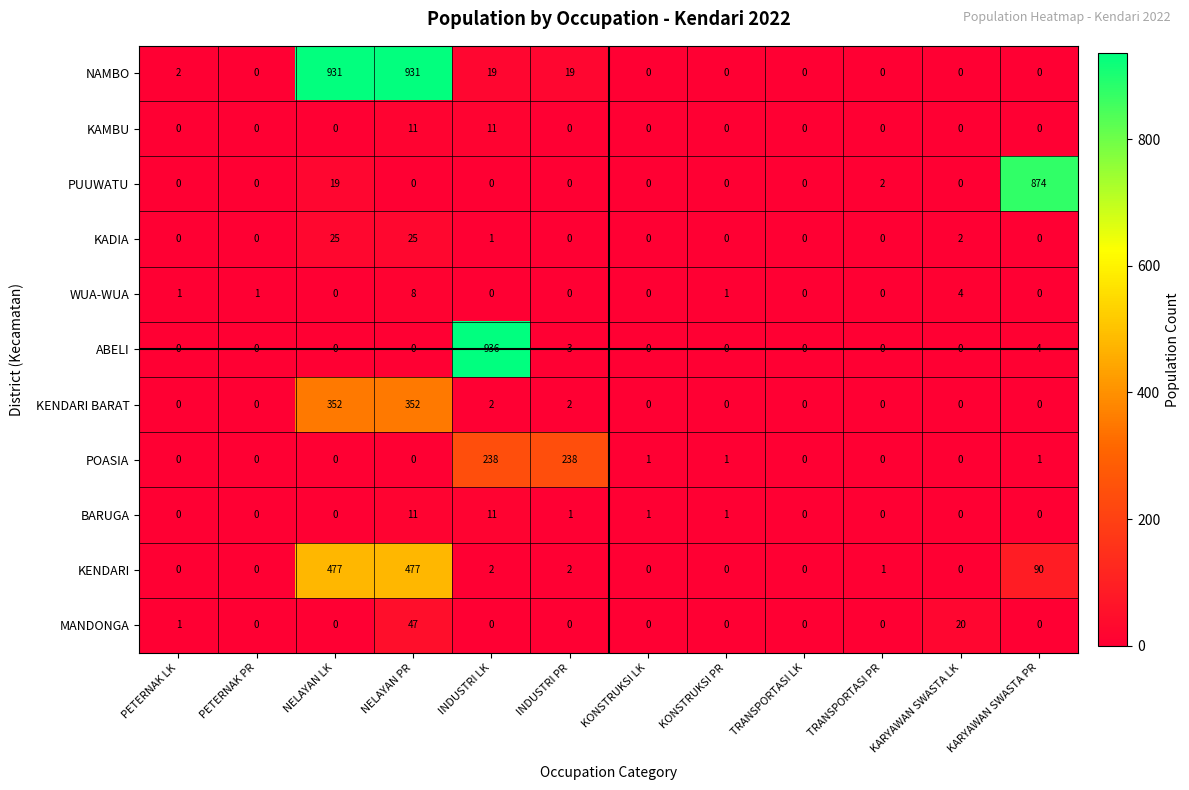

Which series has the largest range (max minus min)?

ABELI